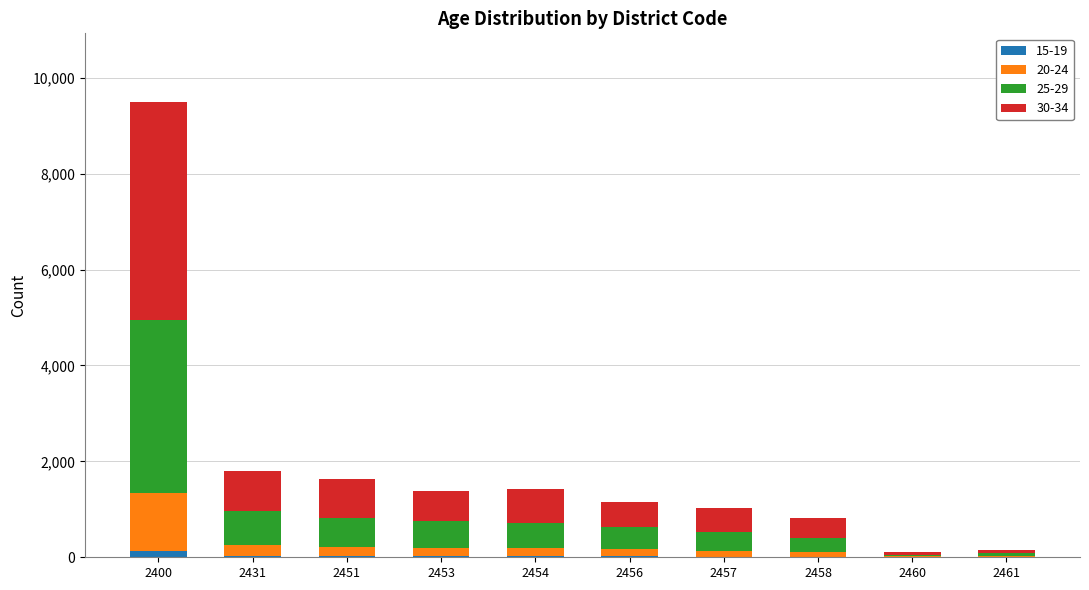

The 25-29 series shows 242 at 2451. True or false?

False